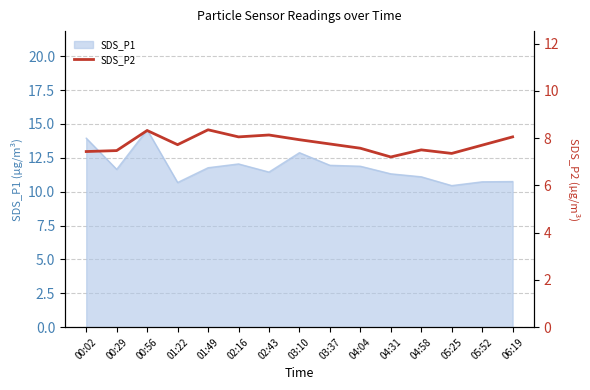

What is the label of the 13th point from the left?

05:25